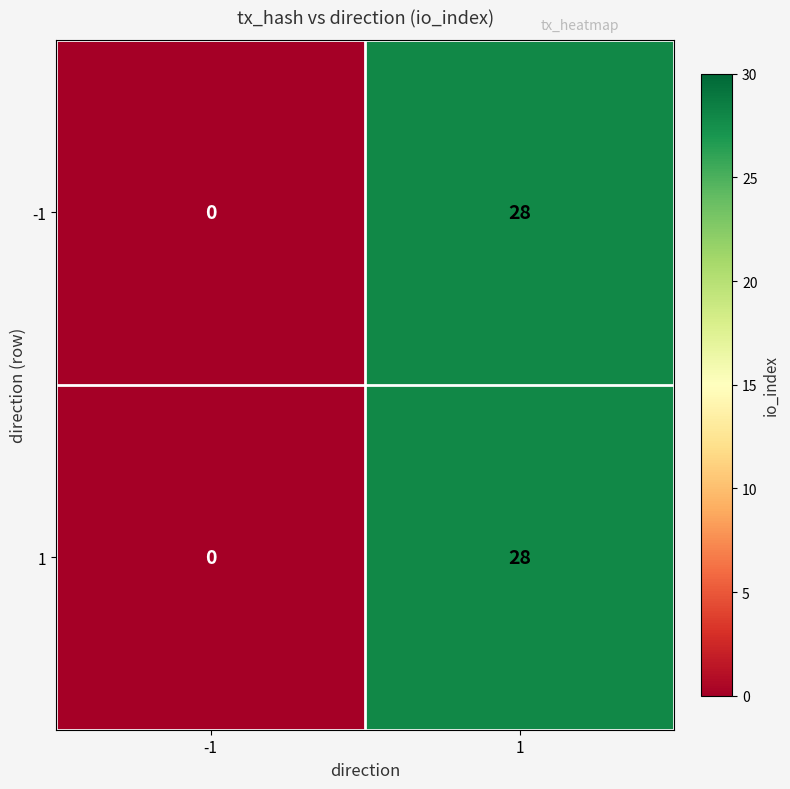

What is the difference between the -1 values at 1 and -1?

28